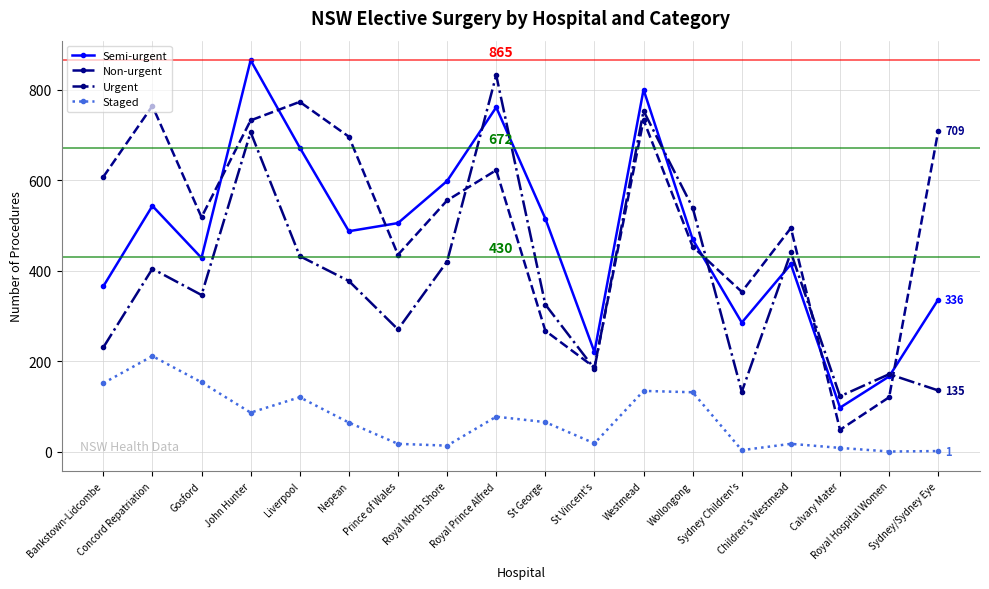

True or false: Non-urgent and Staged cross at least once.

False